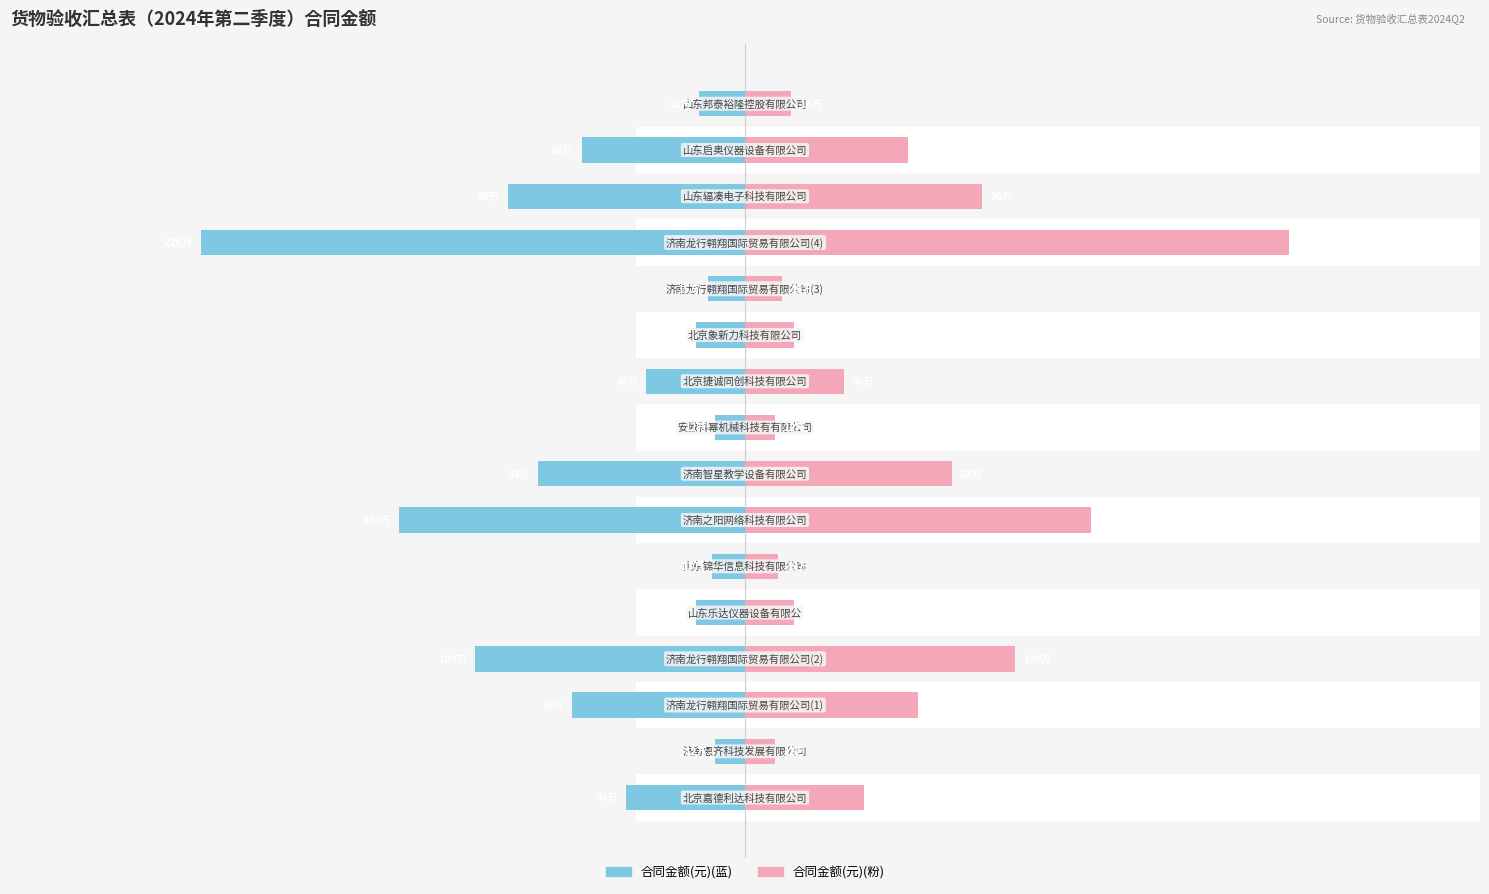

What is the minimum value shown in the chart?

119800